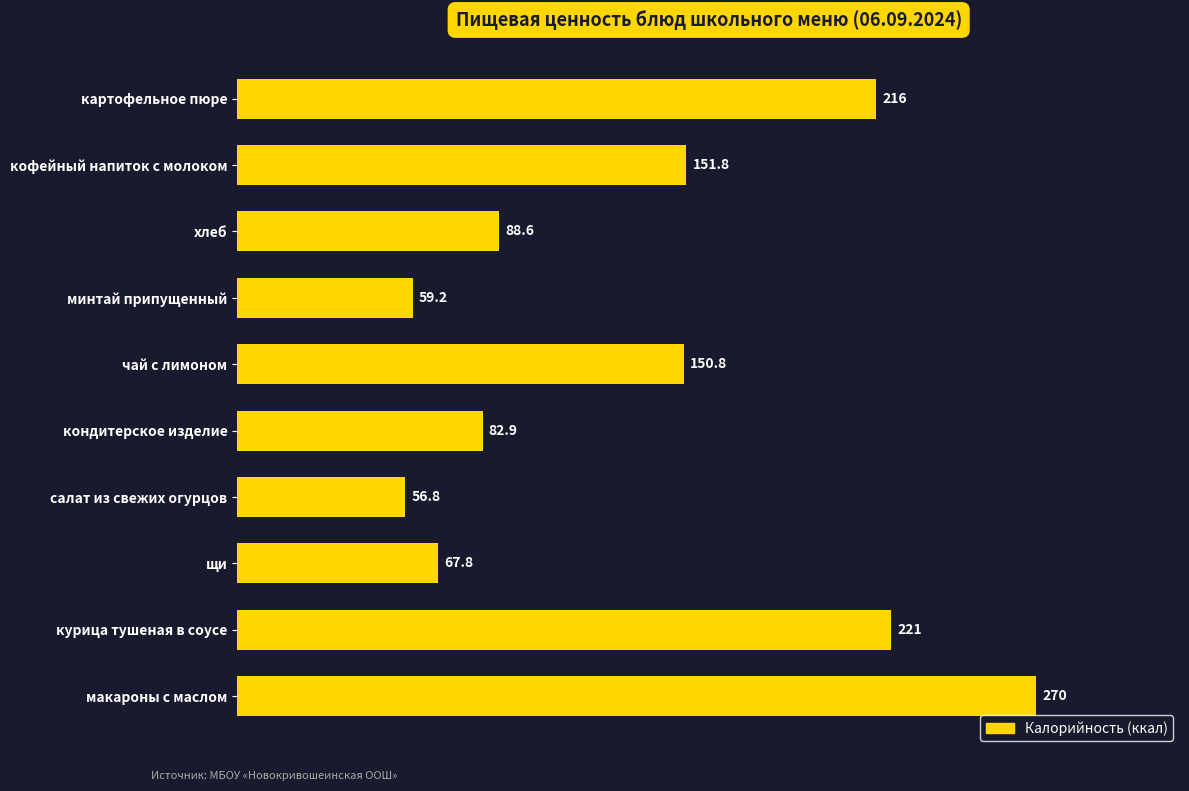

List the labels in order of value, largest first.

макароны с маслом, курица тушеная в соусе, картофельное пюре, кофейный напиток с молоком, чай с лимоном, хлеб, кондитерское изделие, щи, минтай припущенный, салат из свежих огурцов